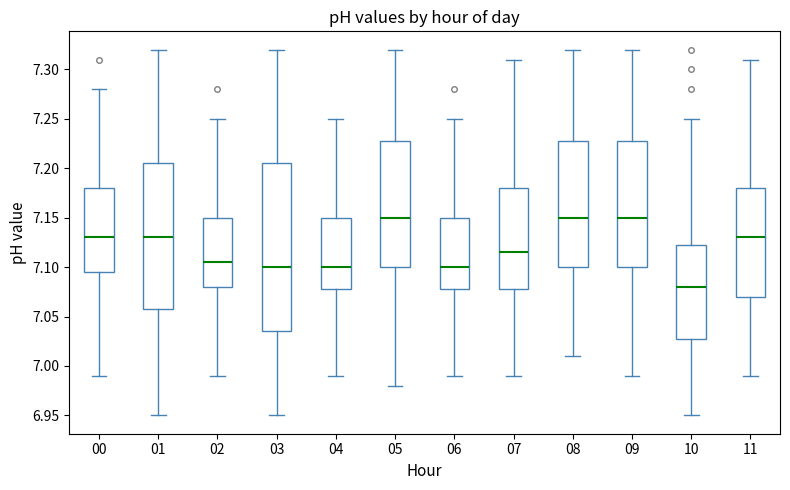

Reading left to right, read every box against the y-axis: the position of its median line, the range the box covers, and the ends of its whiskers. The values are not printed on the chart, so give them approximately, as read against the axis.

00: median 7.130, box 7.095 to 7.180, whiskers 6.990 to 7.280
01: median 7.130, box 7.060 to 7.205, whiskers 6.950 to 7.320
02: median 7.105, box 7.080 to 7.150, whiskers 6.990 to 7.250
03: median 7.100, box 7.035 to 7.205, whiskers 6.950 to 7.320
04: median 7.100, box 7.080 to 7.150, whiskers 6.990 to 7.250
05: median 7.150, box 7.100 to 7.230, whiskers 6.980 to 7.320
06: median 7.100, box 7.080 to 7.150, whiskers 6.990 to 7.250
07: median 7.115, box 7.080 to 7.180, whiskers 6.990 to 7.310
08: median 7.150, box 7.100 to 7.230, whiskers 7.010 to 7.320
09: median 7.150, box 7.100 to 7.230, whiskers 6.990 to 7.320
10: median 7.080, box 7.030 to 7.125, whiskers 6.950 to 7.250
11: median 7.130, box 7.070 to 7.180, whiskers 6.990 to 7.310